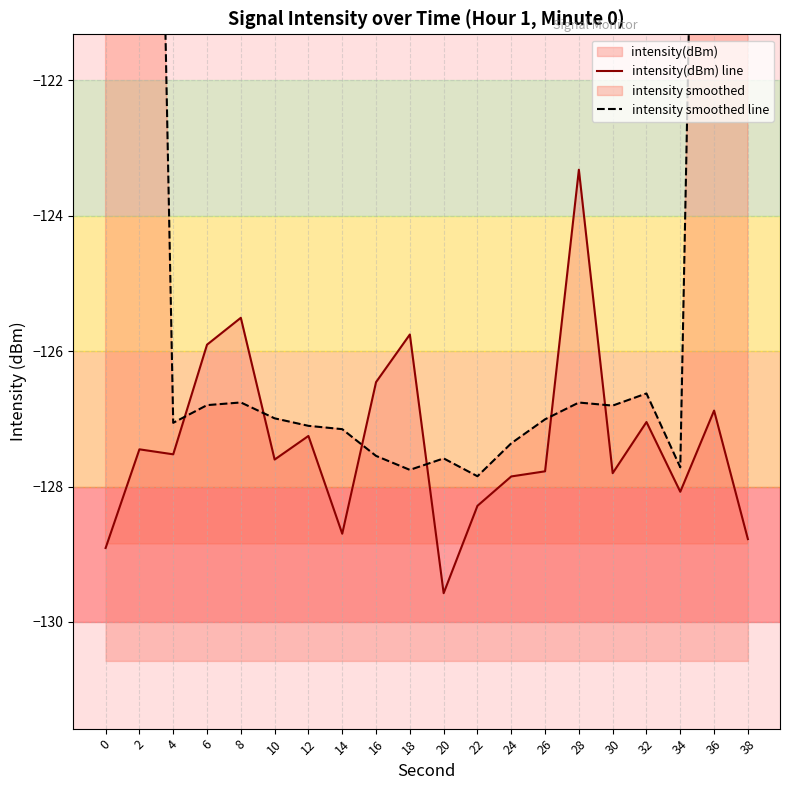

In intensity(dBm) line, how many points are higher than both neighbors (excluding endpoints)?

7